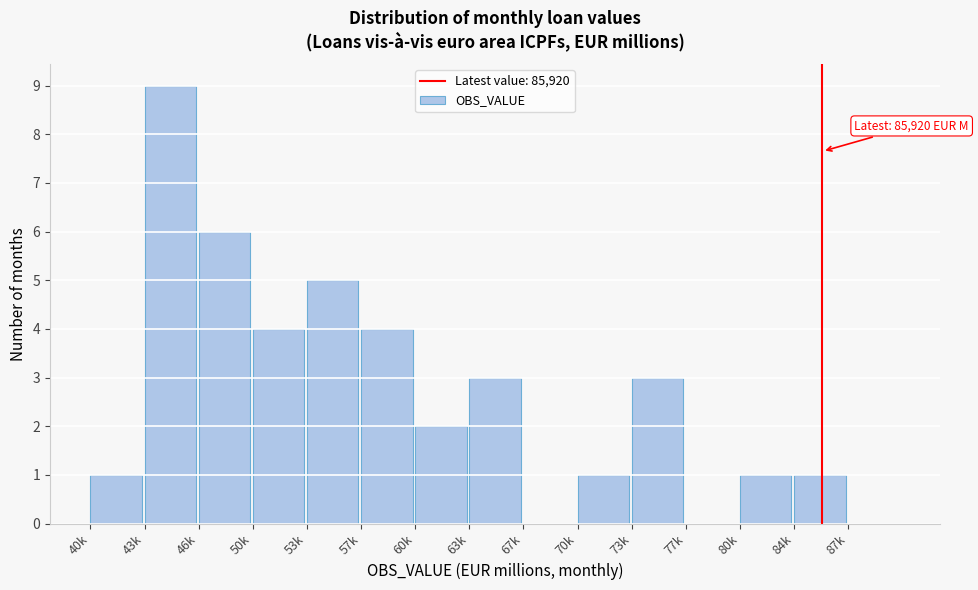

Reading left to right, list all the values displayed in this chart.

40k=1	43k=9	46k=6	50k=4	53k=5	57k=4	60k=2	63k=3	67k=0	70k=1	73k=3	77k=0	80k=1	84k=1	87k=0